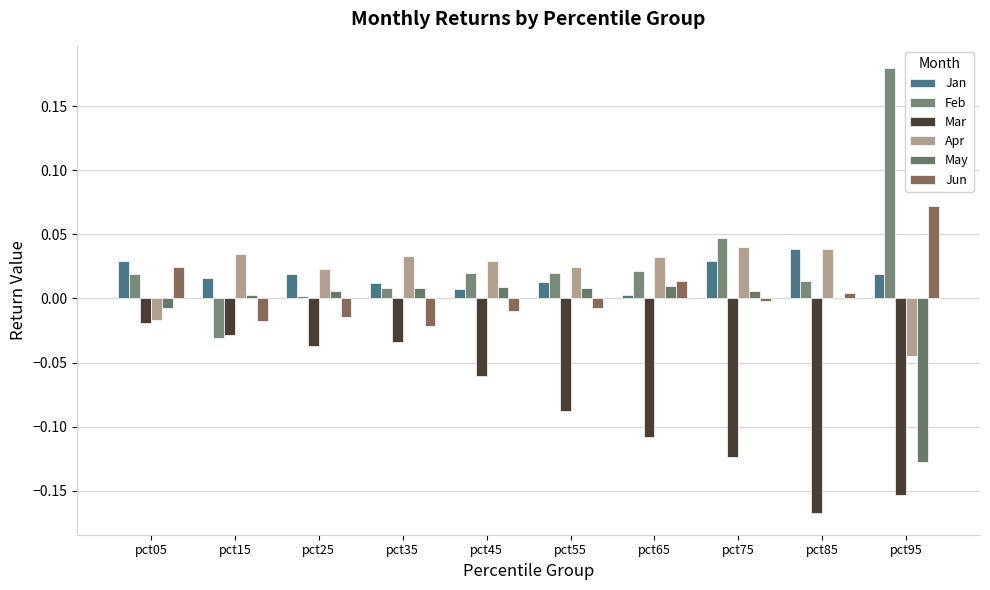

At which category is the sum across all series the highest?

pct05